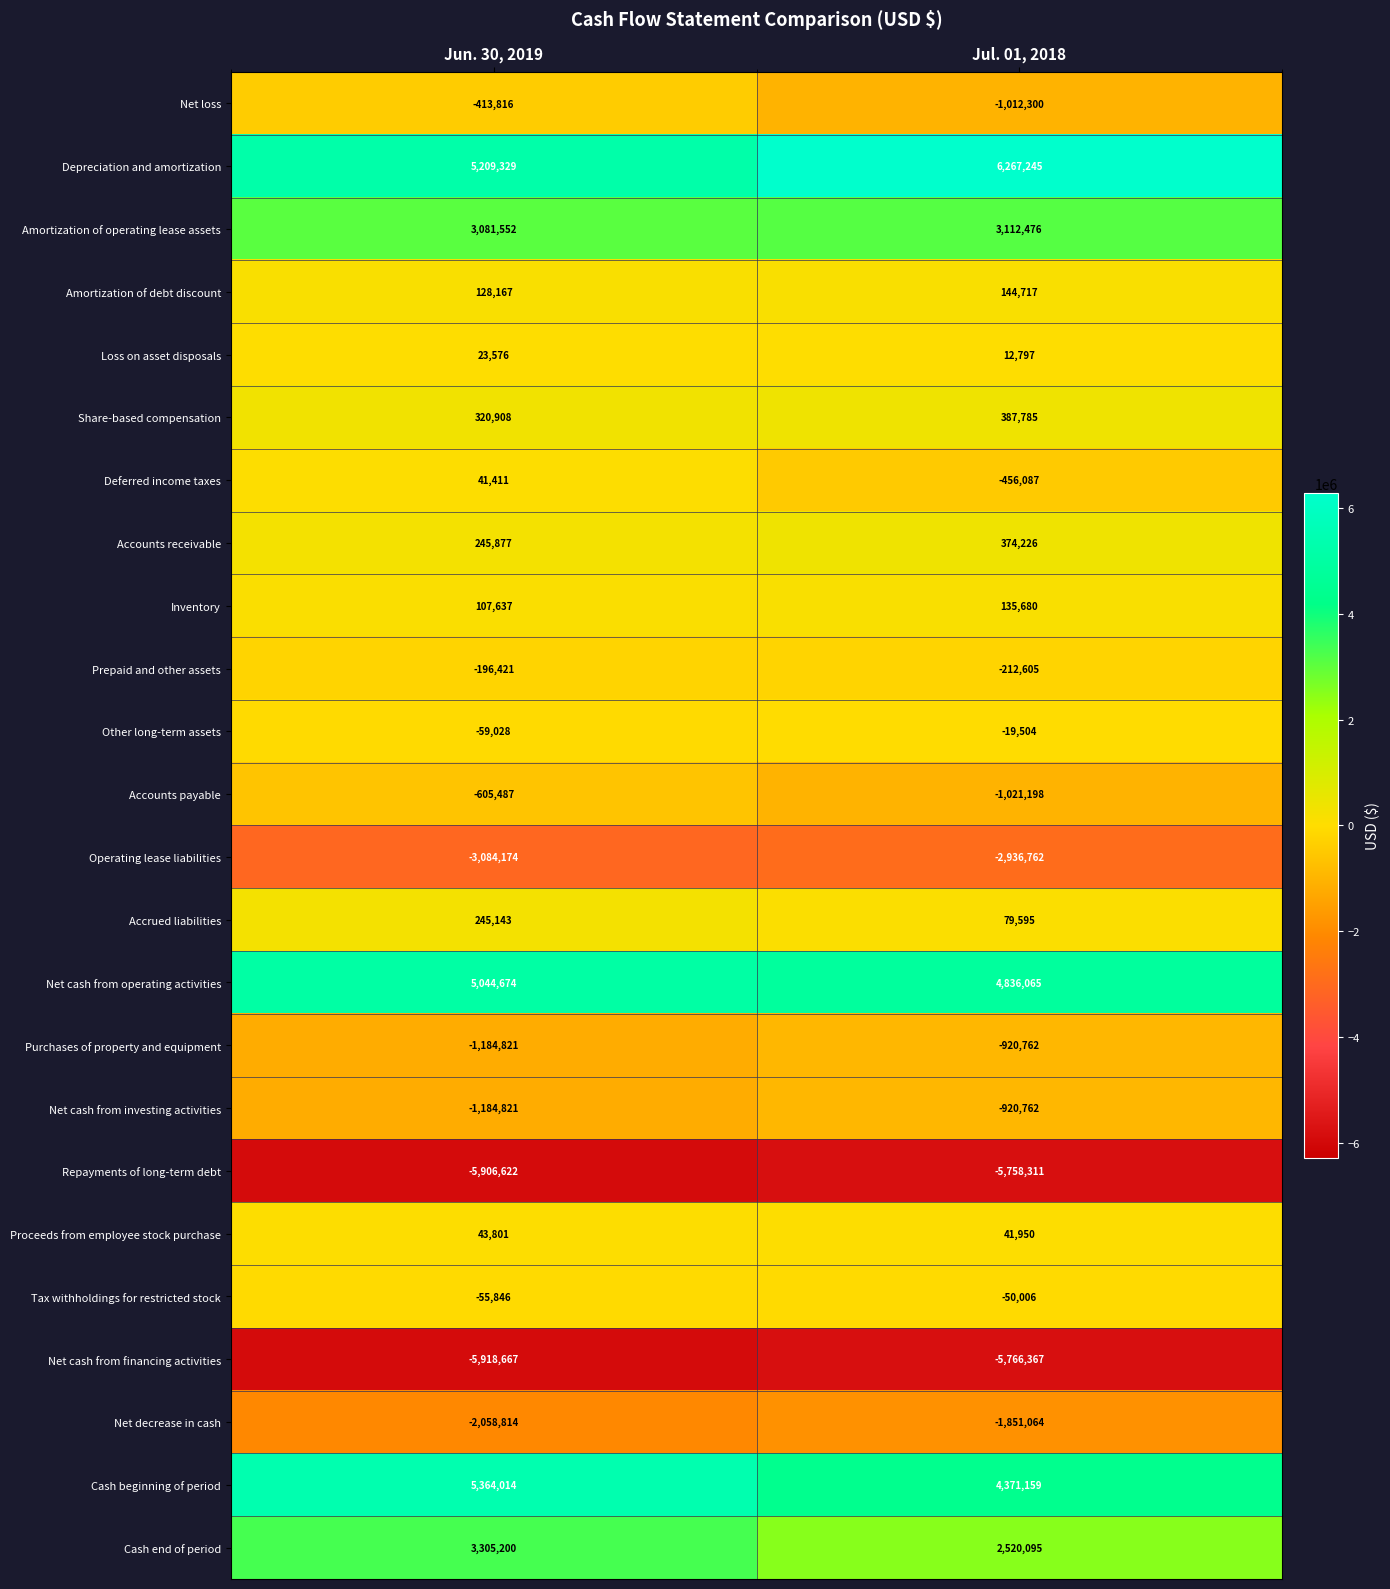

At which category is the sum across all series the highest?

Jun. 30, 2019